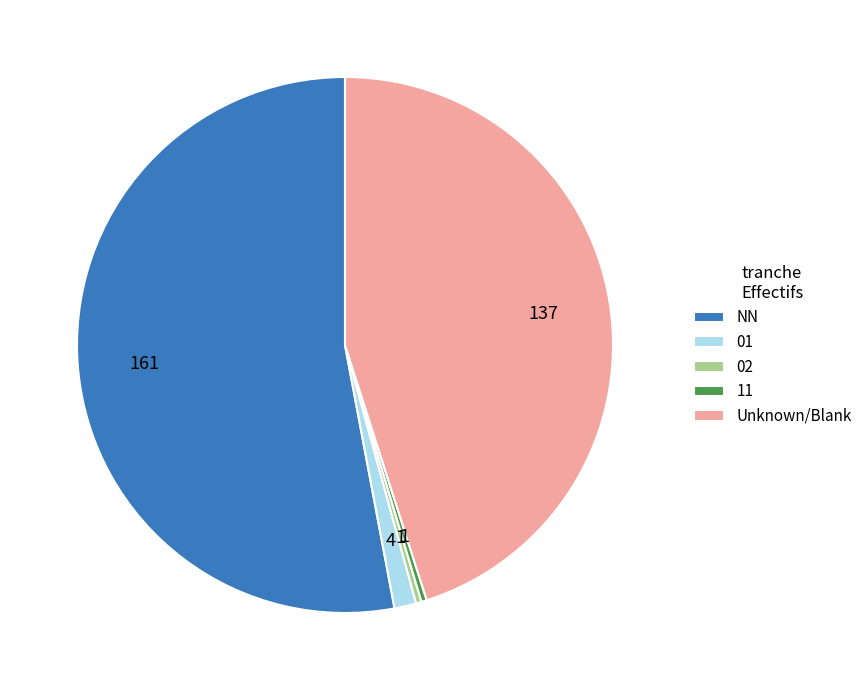

Is it true that 01 is 1% of the pie?

True